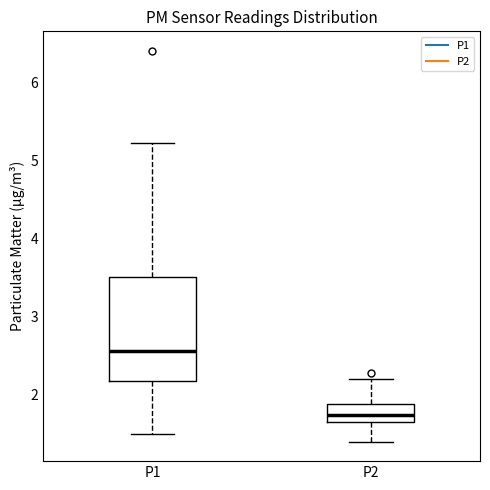

Reading left to right, read every box against the y-axis: the position of its median line, the range the box covers, and the ends of its whiskers. The values are not printed on the chart, so give them approximately, as read against the axis.

P1: median 2.6, box 2.2 to 3.5, whiskers 1.5 to 5.2
P2: median 1.7 (inside the box), box 1.7 to 1.9, whiskers 1.4 to 2.2